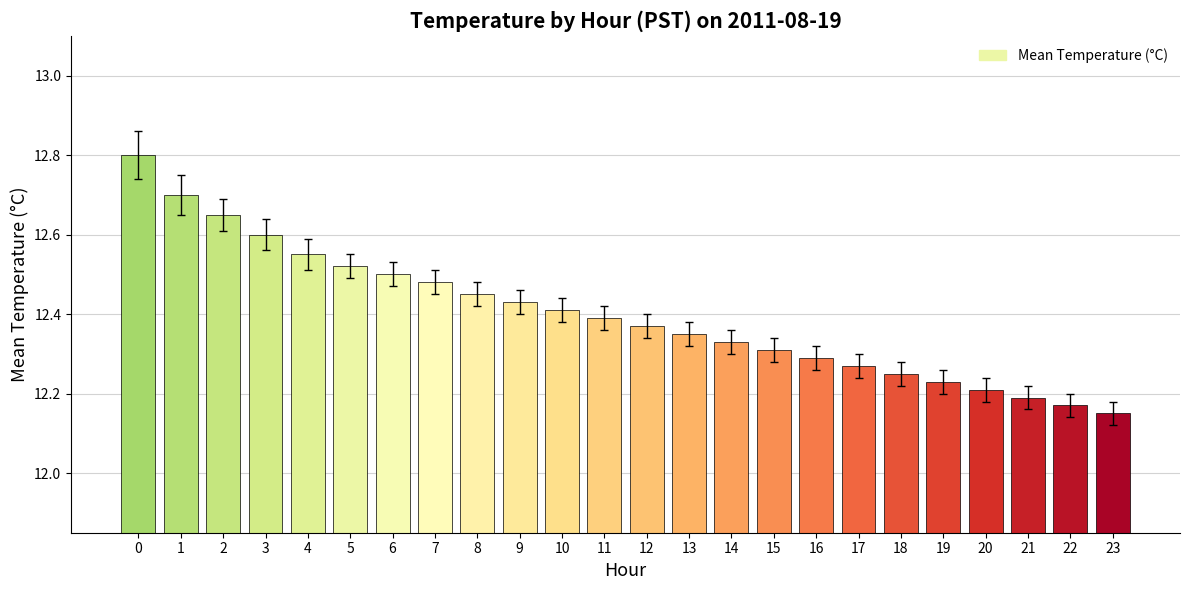

How many values are between 12 and 13?

24